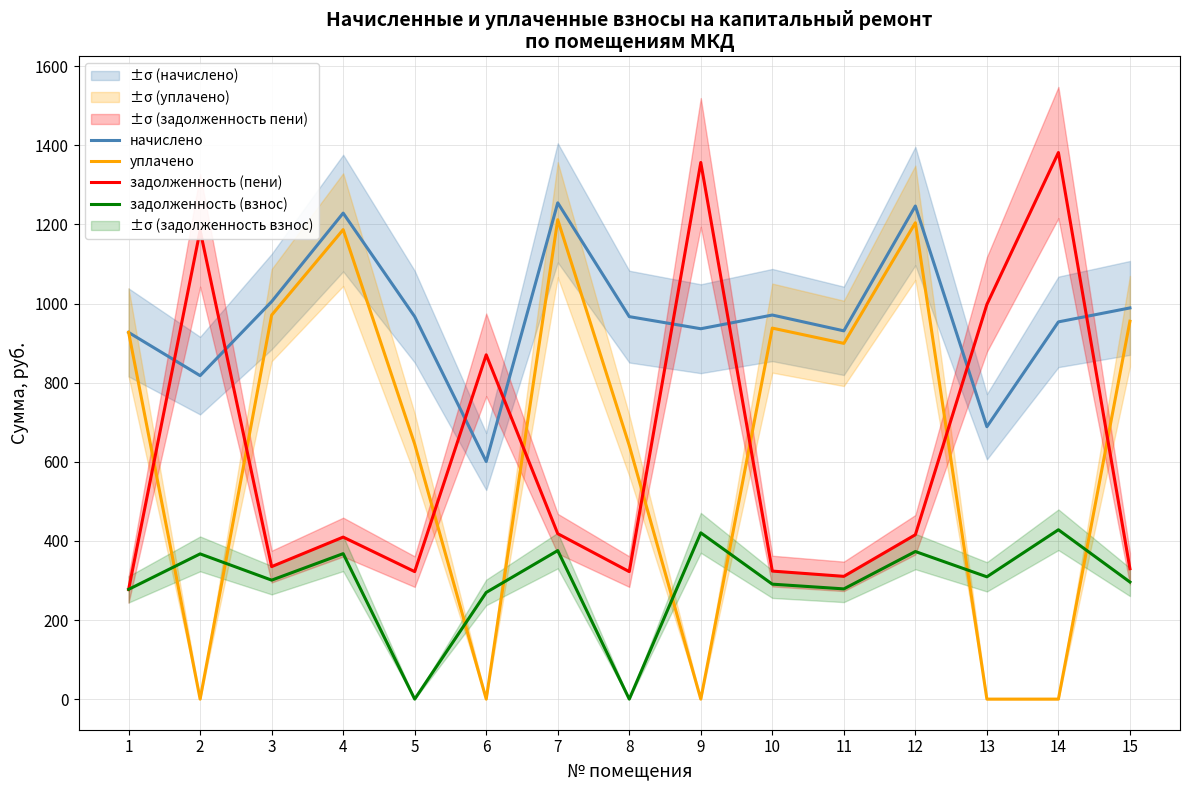

Is the value of уплачено at 14 greater than the value of начислено at 11?

No